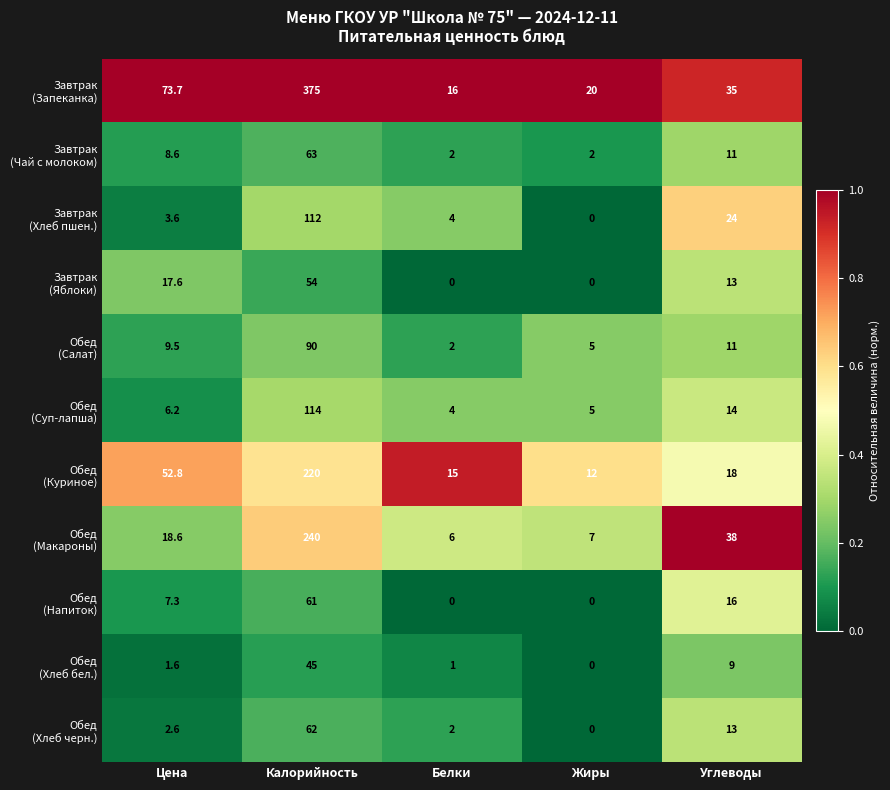

What is the difference between the highest and lowest values at Углеводы?

29.0